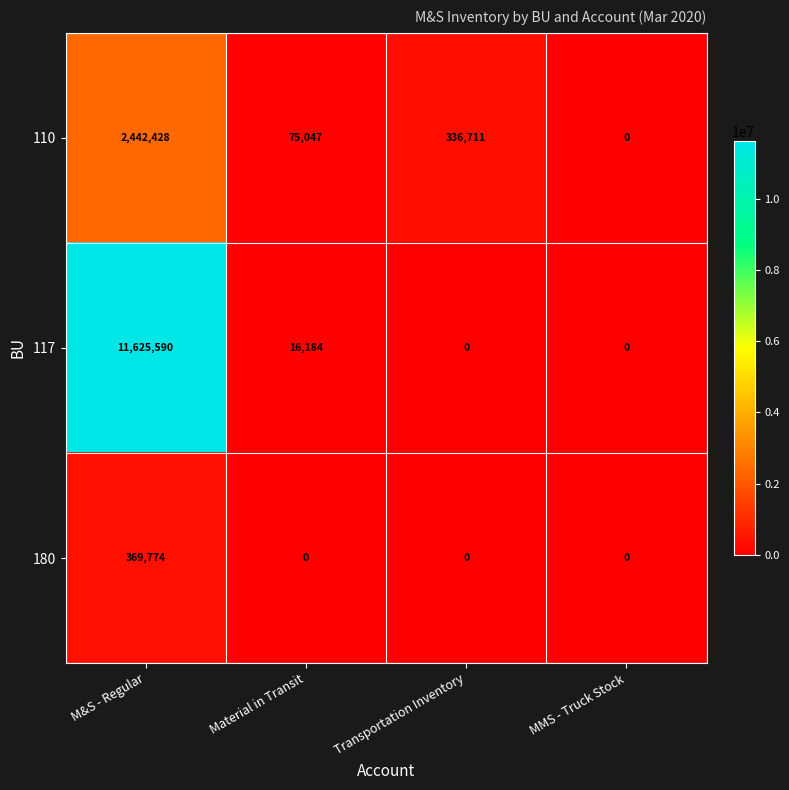

List the series in order of their overall mean, lowest first.

180, 110, 117